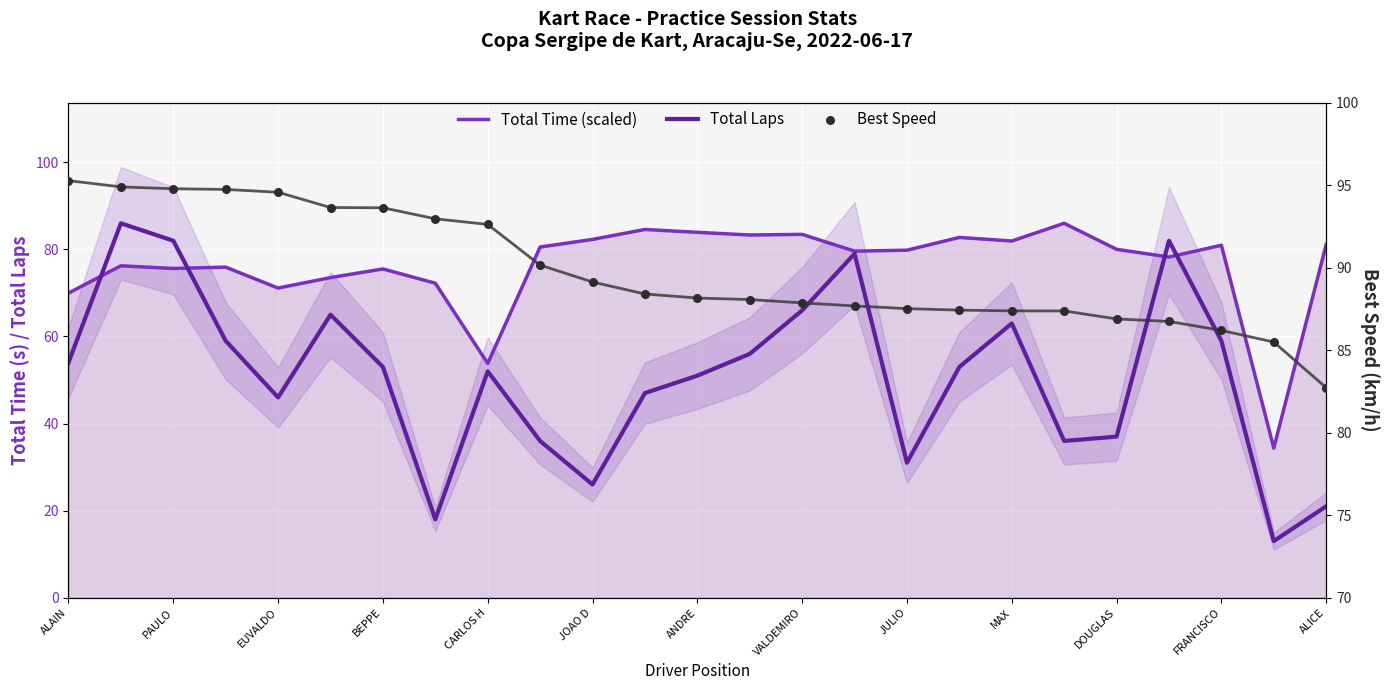

What are all the series names shown in the legend?

Total Time (scaled), Total Laps, Best Speed